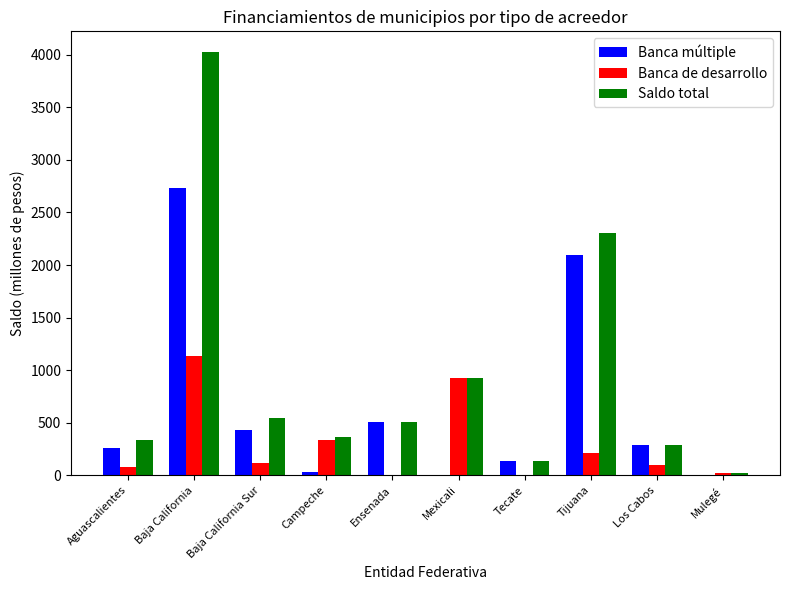

What value does the Banca múltiple series have at Baja California?

2734.5